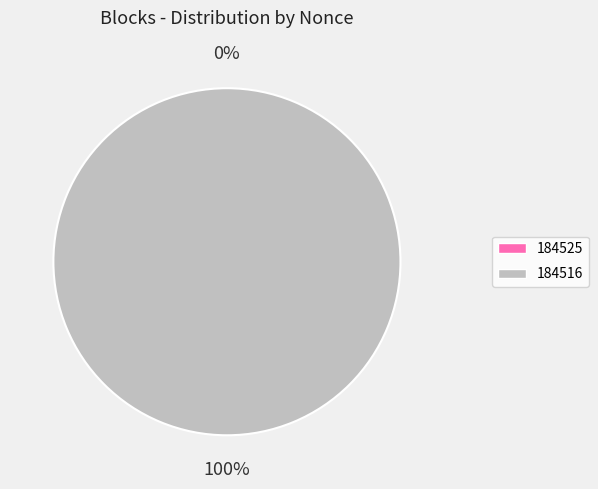

Rank the categories by value from highest to lowest.

184516, 184525